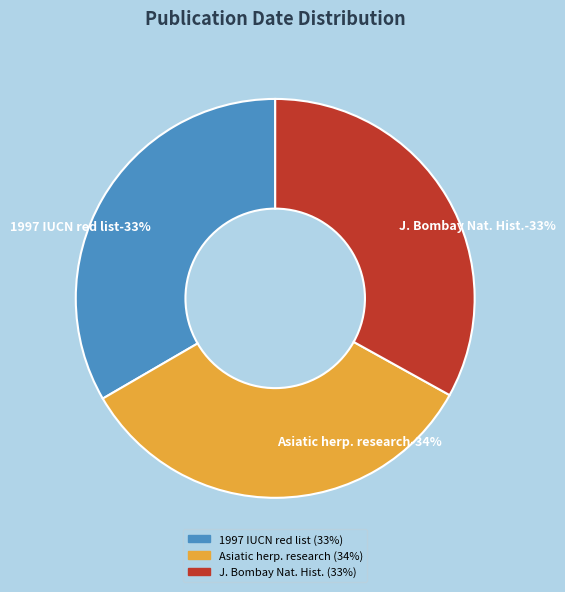

To the nearest percent, what is the average slice percentage?

33%